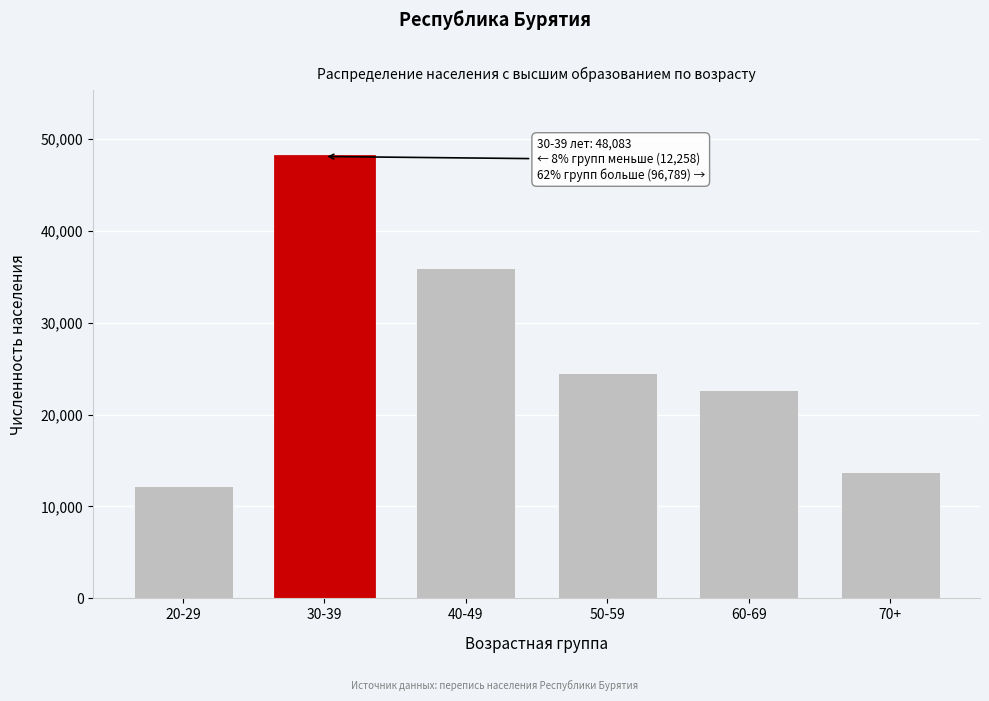

Reading left to right, what are all the values shown in this chart?

20-29=12258	30-39=48083	40-49=35901	50-59=24555	60-69=22619	70+=13714